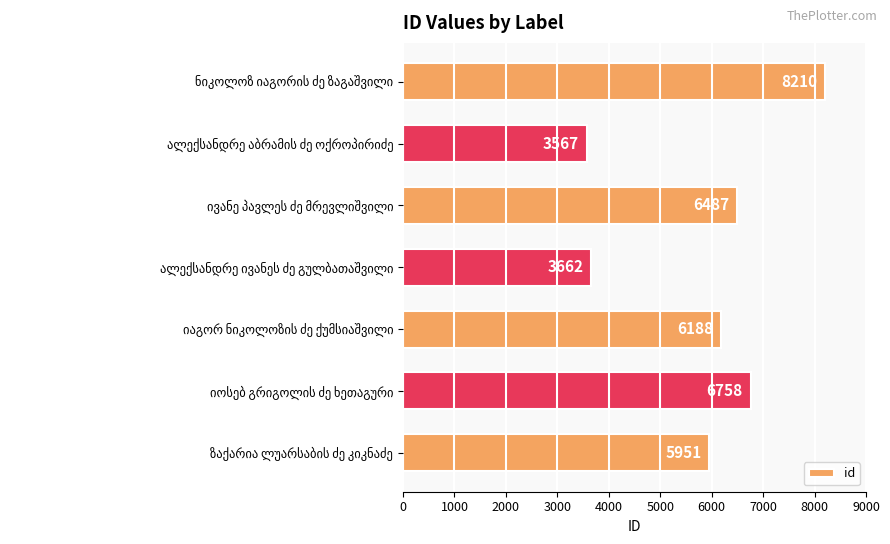

Reading bottom to top, extract all data points from this chart.

5951	6758	6188	3662	6487	3567	8210